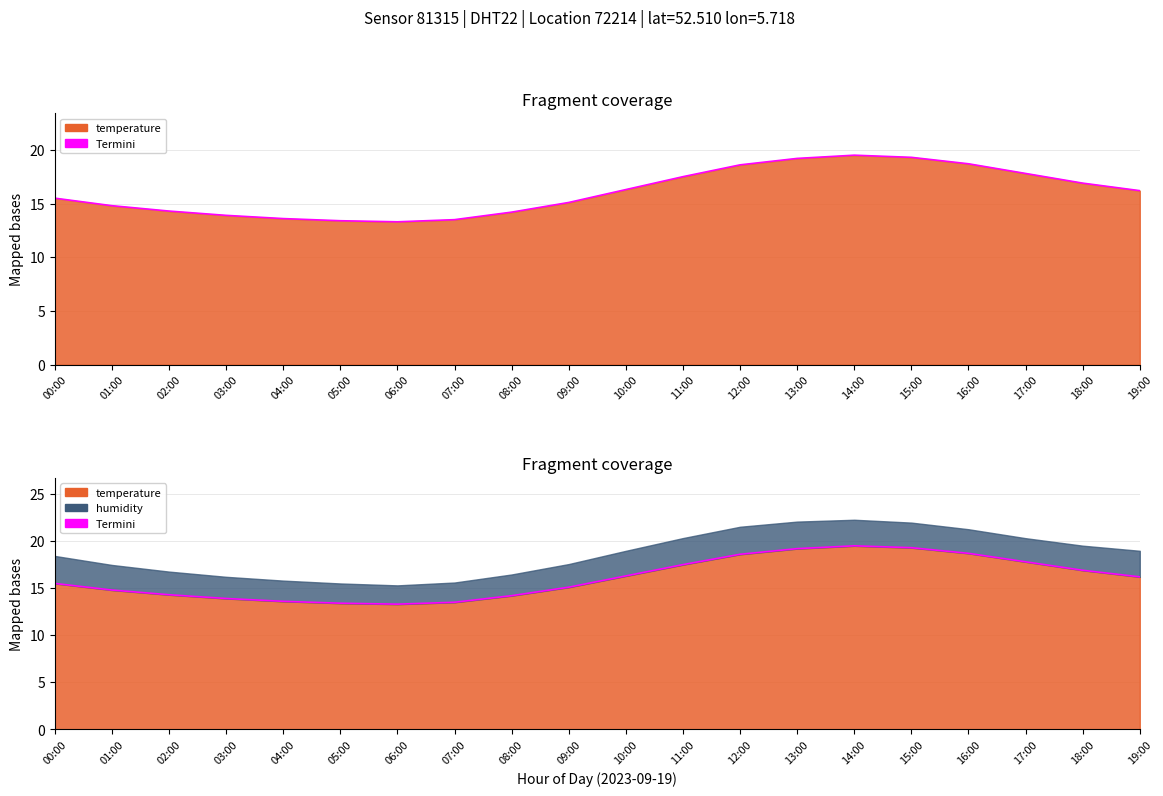

True or false: there are more than 1 points higher than both neighbors.

False